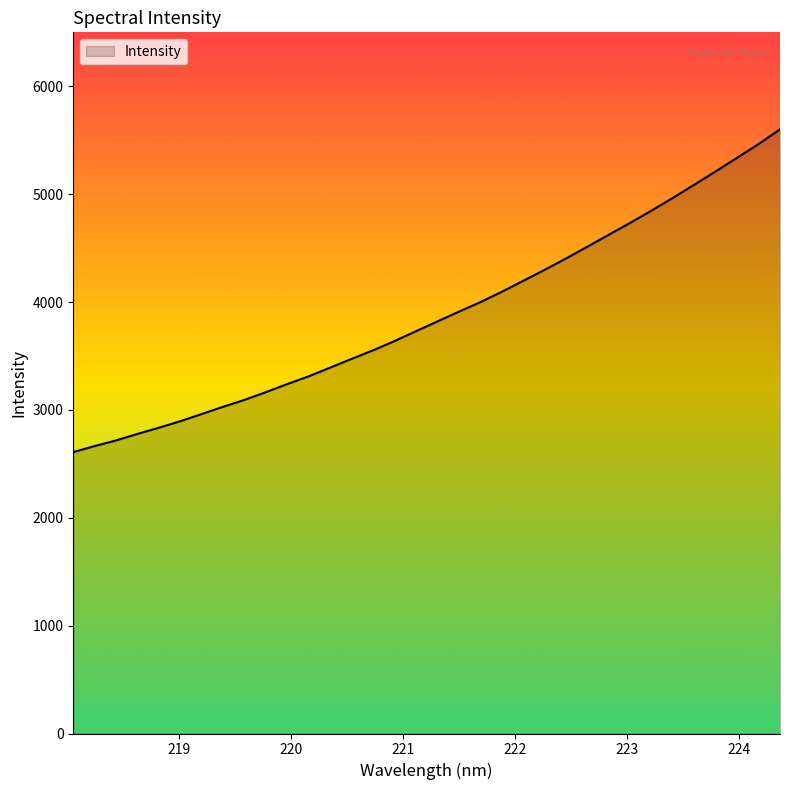

What is the difference between the maximum and minimum values?

2992.0